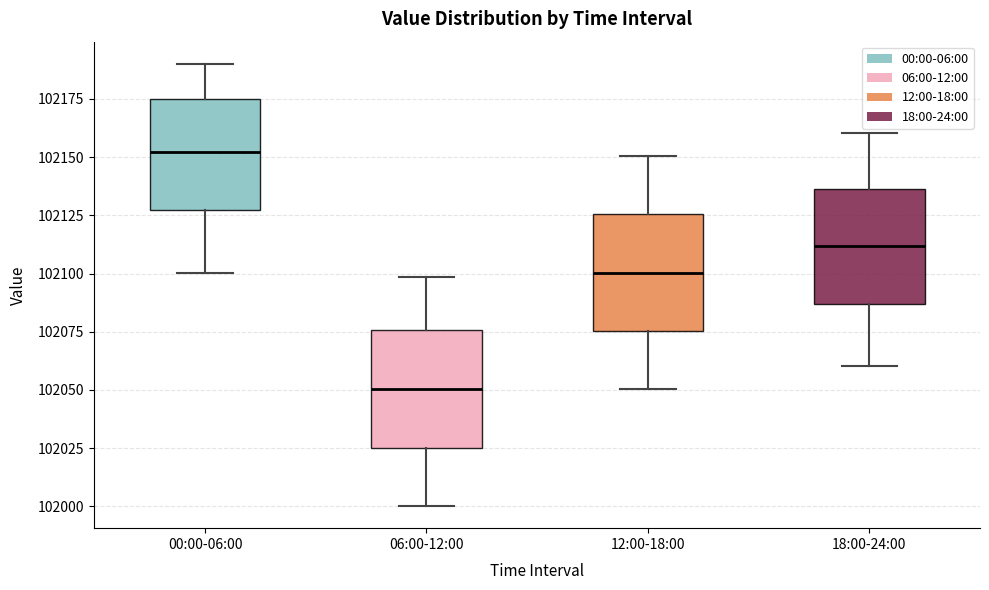

Reading left to right, transcribe this box plot: for each box, give where its median line is, the range the box spans, and where its two whiskers end, as read against the y-axis. The values are not printed on the chart, so give them approximately, as read against the axis.

00:00-06:00: median 102150, box 102125 to 102175, whiskers 102100 to 102190
06:00-12:00: median 102050, box 102025 to 102075, whiskers 102000 to 102100
12:00-18:00: median 102100, box 102075 to 102125, whiskers 102050 to 102150
18:00-24:00: median 102110, box 102085 to 102135, whiskers 102060 to 102160